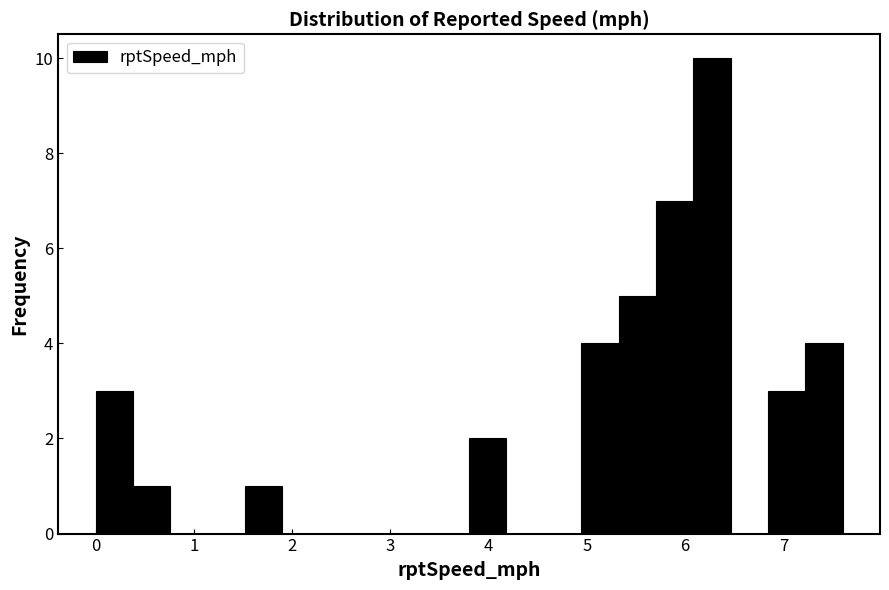

Read against the x-axis, roughly where is the centre of the tallest bar?

6.3